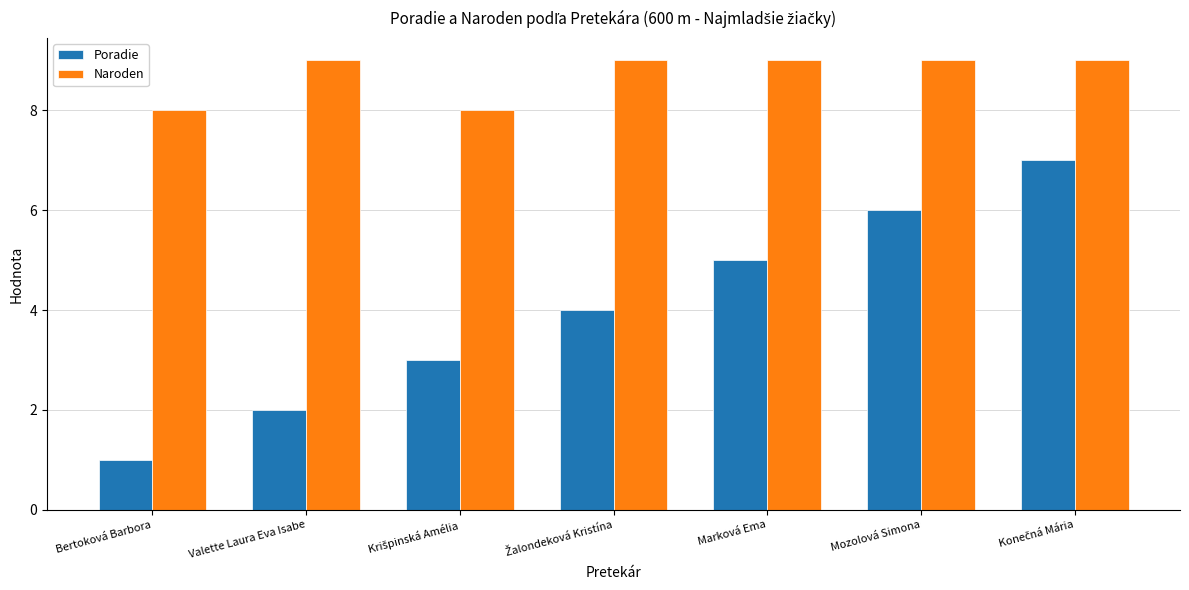

At how many categories does at least one series exceed 7?

7